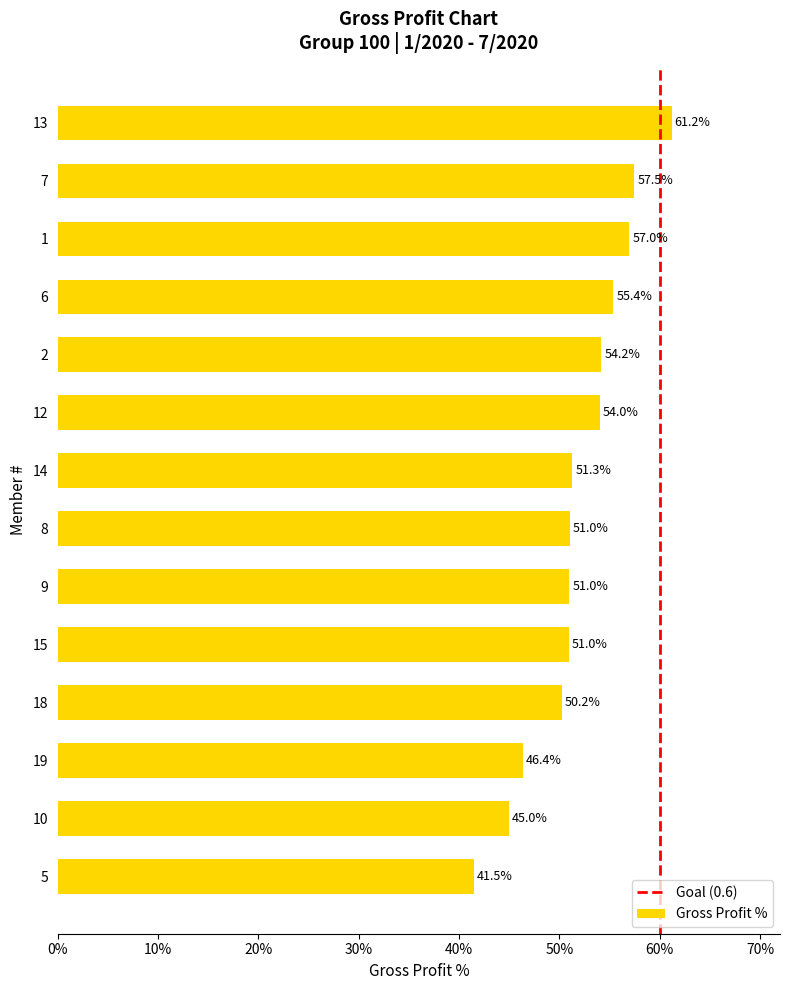

List the labels in order of value, smallest first.

5, 10, 19, 18, 15, 9, 8, 14, 12, 2, 6, 1, 7, 13